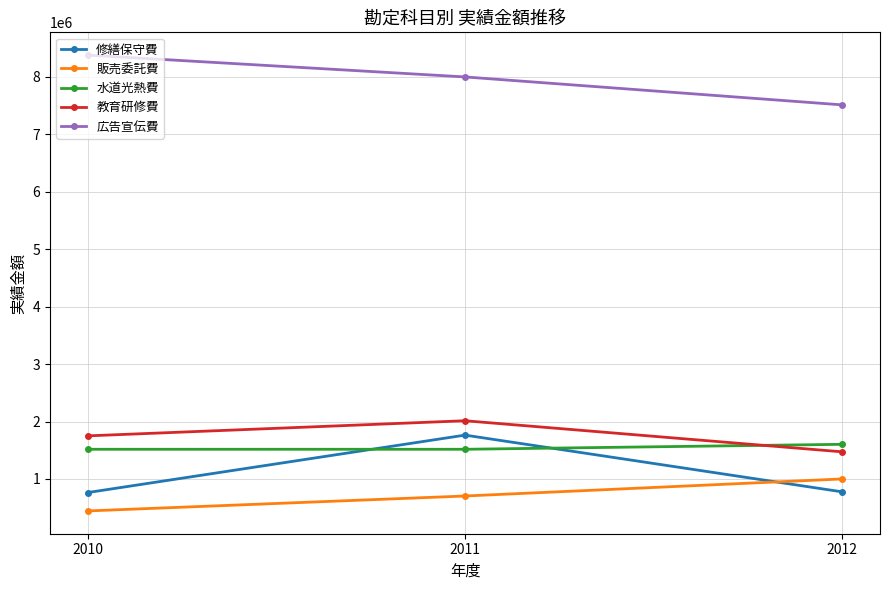

Rank the series by their maximum value, from highest to lowest.

広告宣伝費, 教育研修費, 修繕保守費, 水道光熱費, 販売委託費